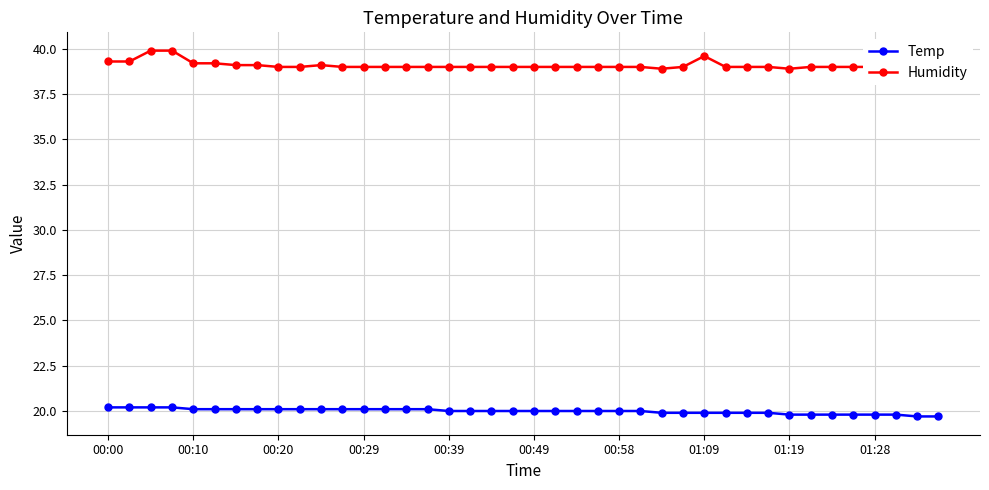

True or false: Humidity has more than 0 points higher than both neighbors.

True